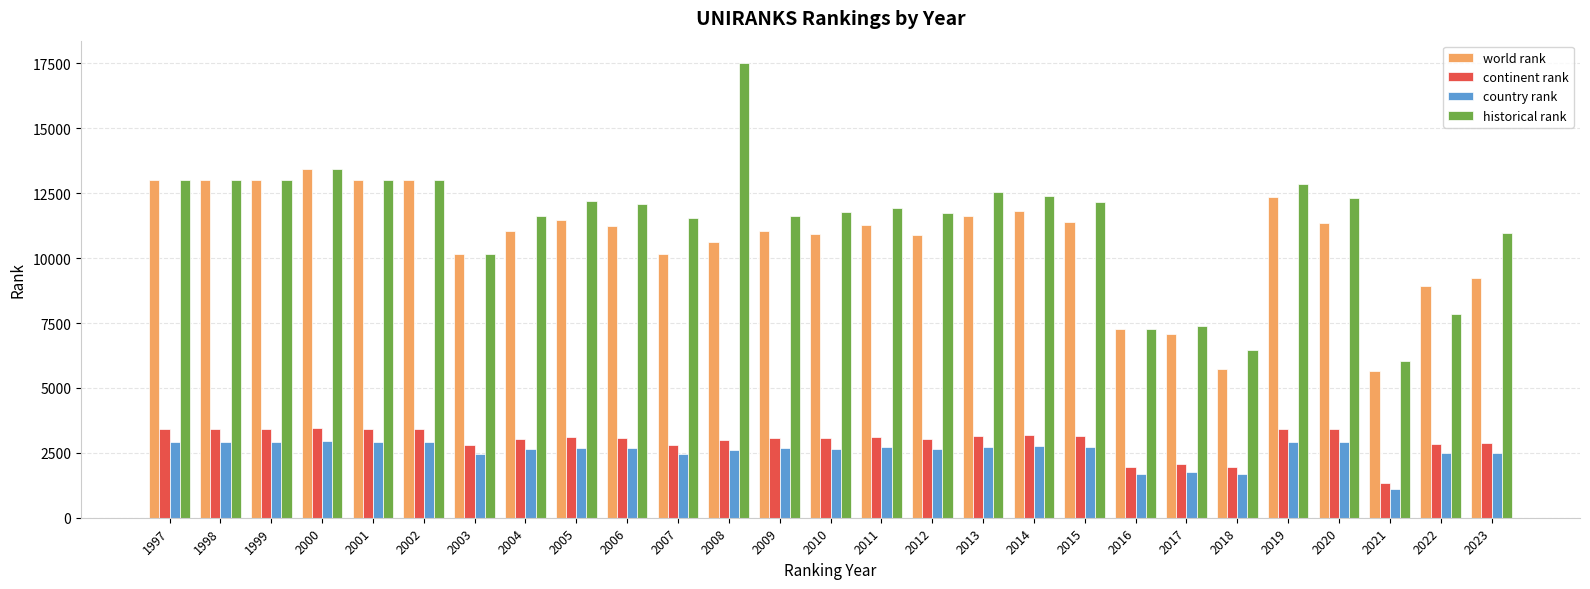

What is the maximum value shown in the chart?

17504